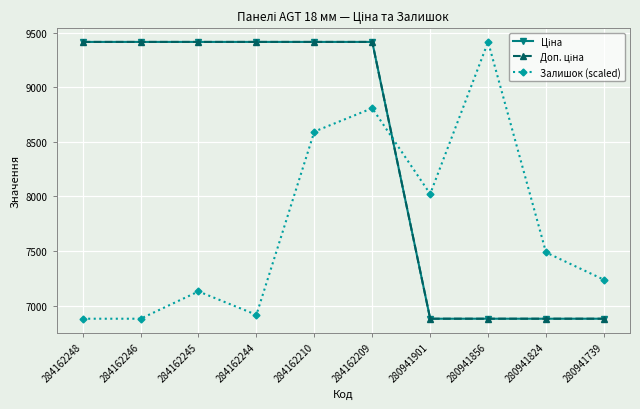

What is the average value of the Доп. ціна series?

8401.9